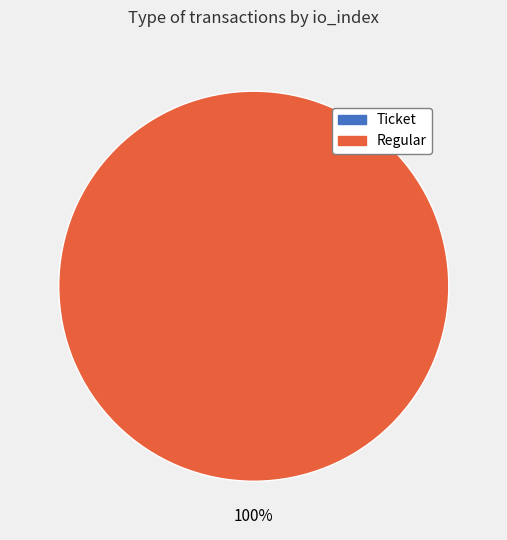

Does any single category account for the majority?

Yes